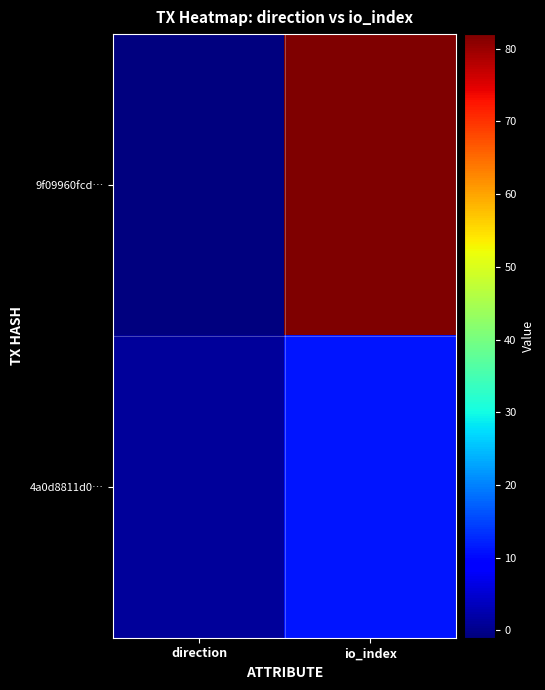

Between io_index and direction, which is larger?

io_index